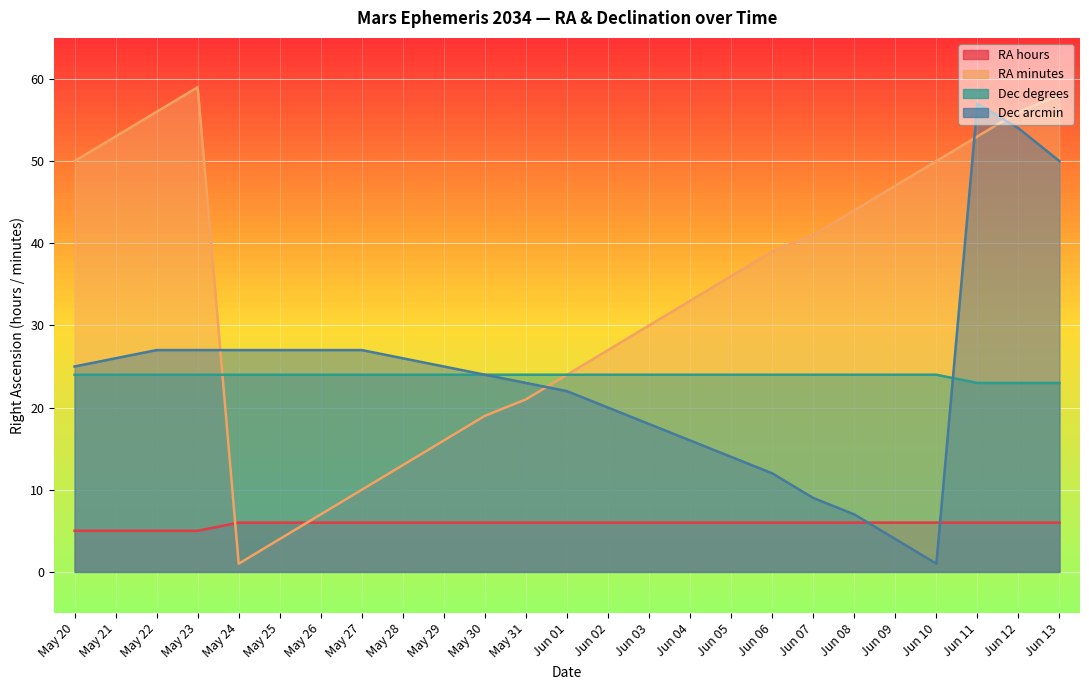

Between May 27 and Jun 10, which is larger?

May 27